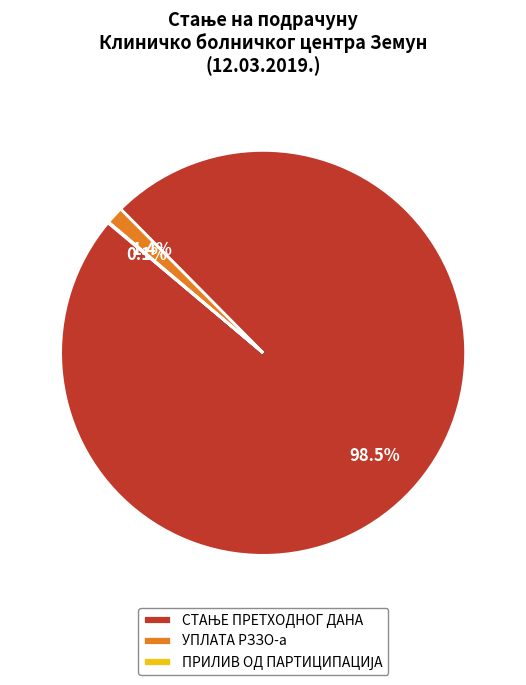

Does any single category account for the majority?

Yes